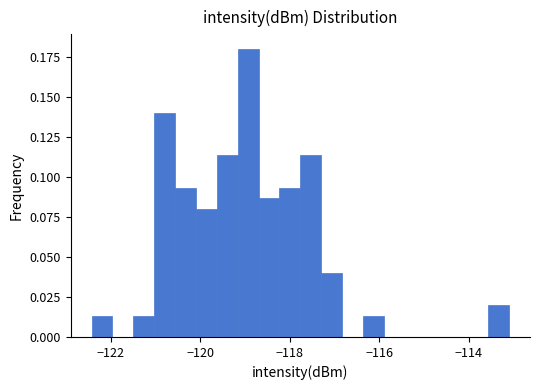

Around what value on the x-axis is the tallest bar? Give the approximate position of its centre, as read against the axis.

-119.0